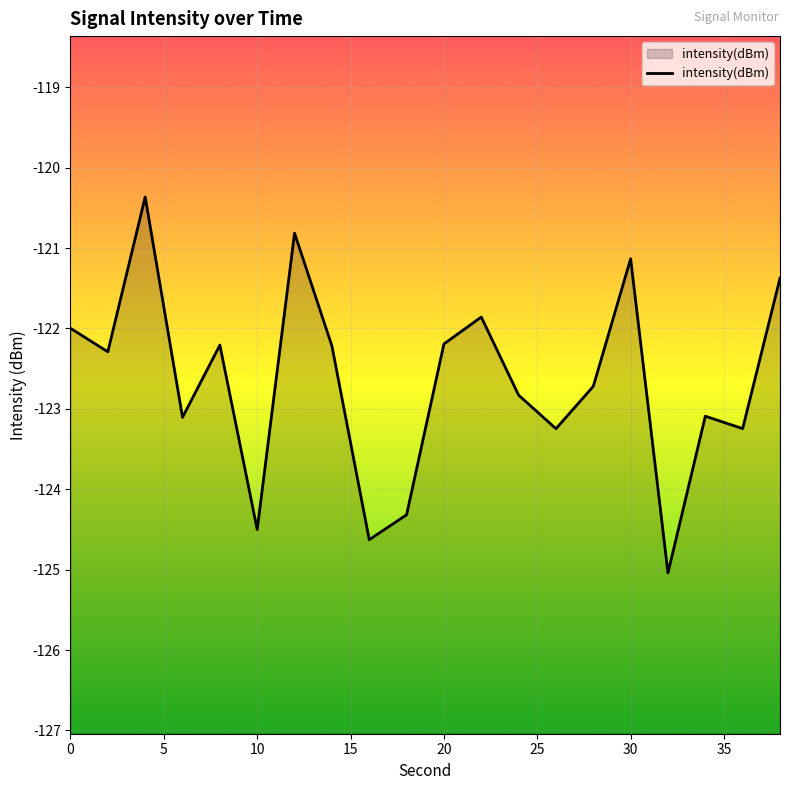

How many data points does each series have?

20